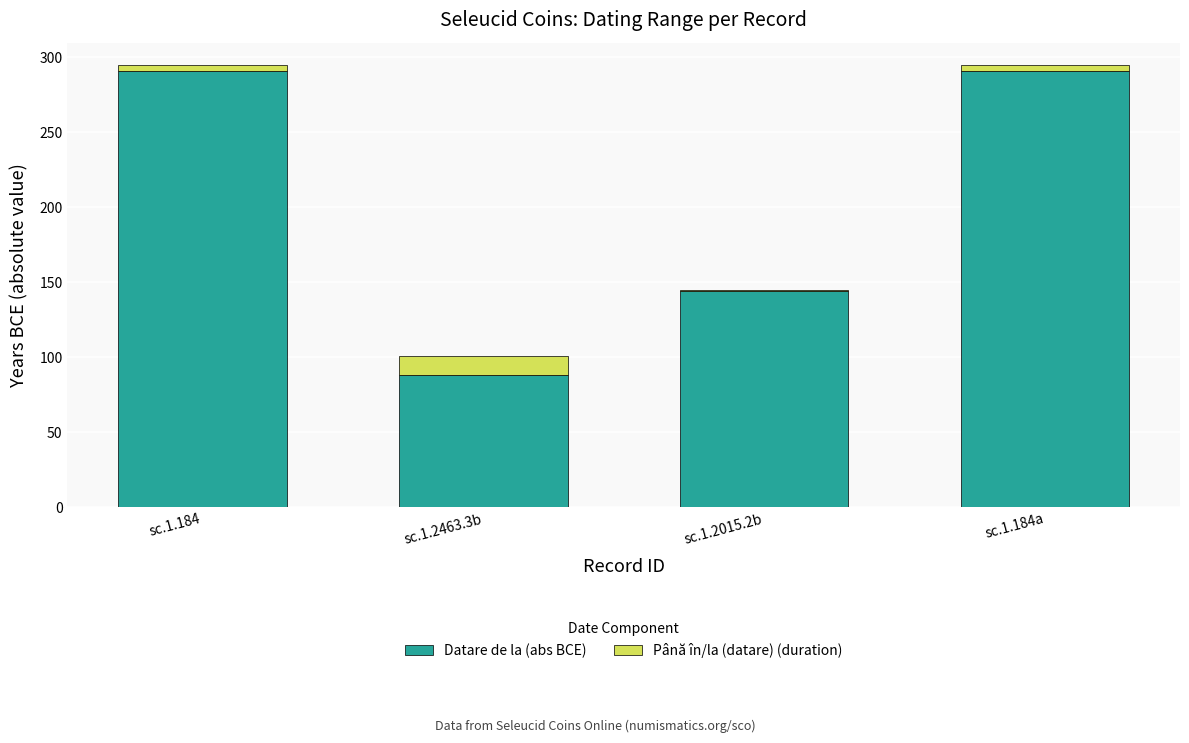

How many distinct data groups are displayed?

2